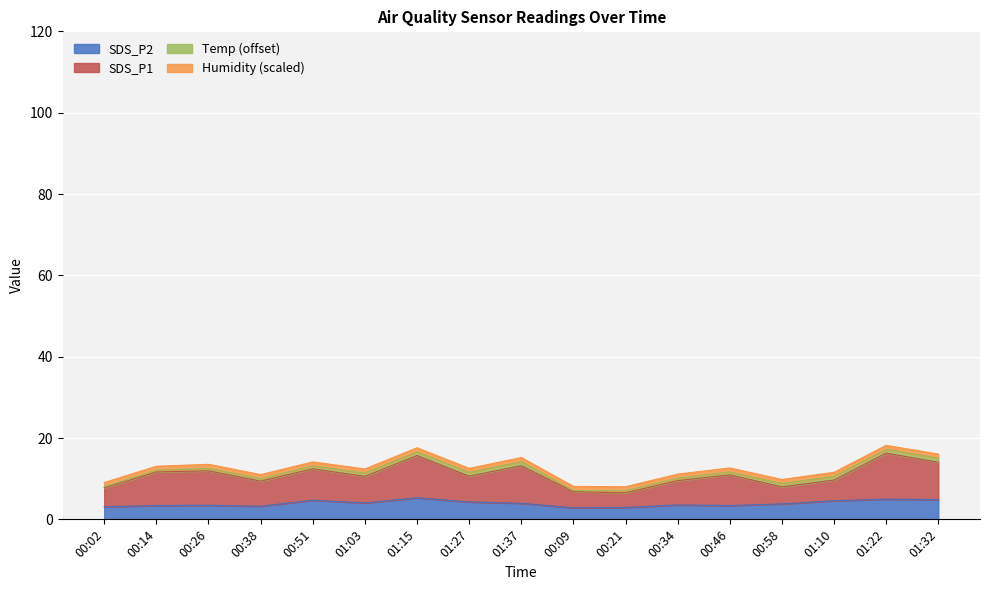

Which category has the highest value across all series?

01:22